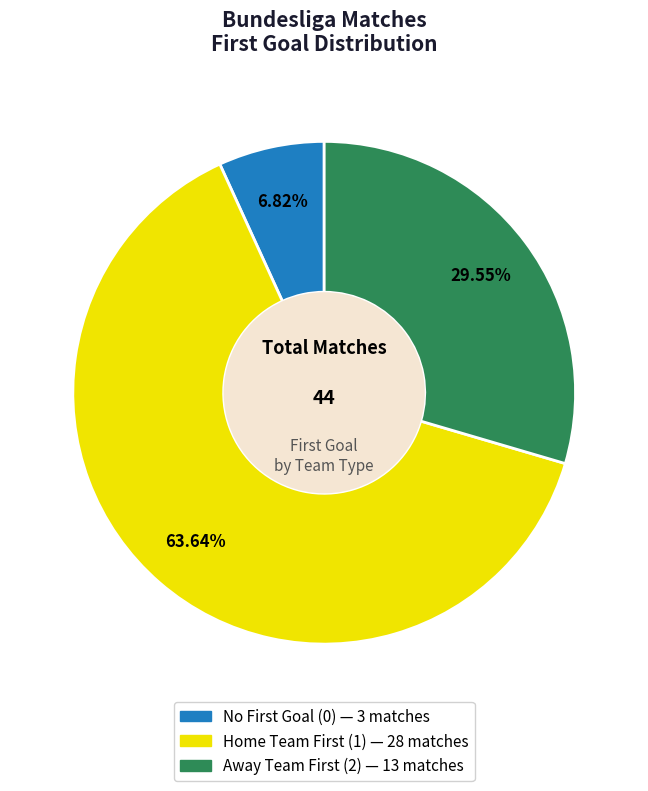

Is there a majority slice in this chart?

Yes